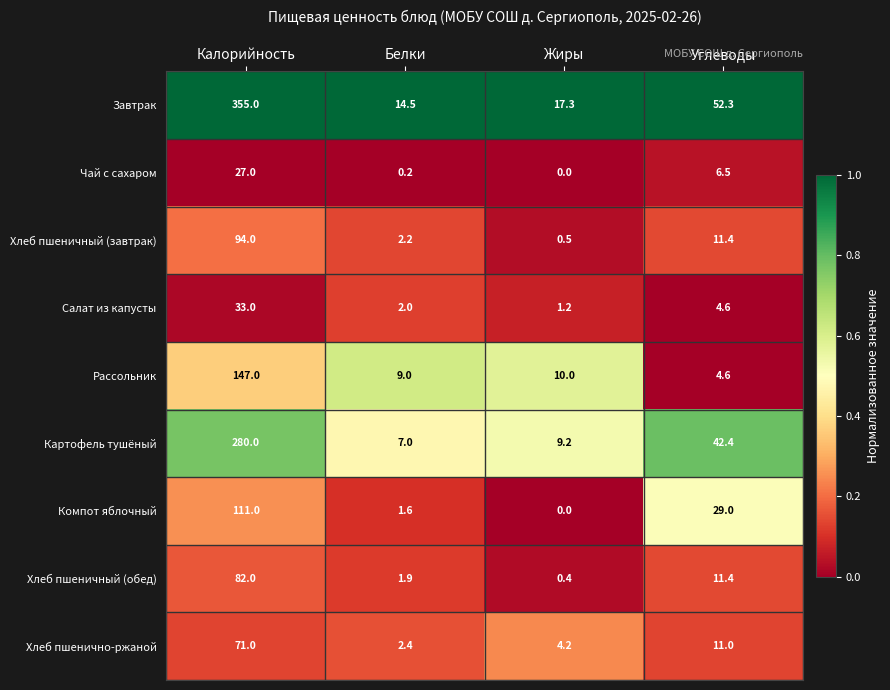

True or false: Хлеб пшеничный (завтрак) has a value of 94.0 at Калорийность.

True